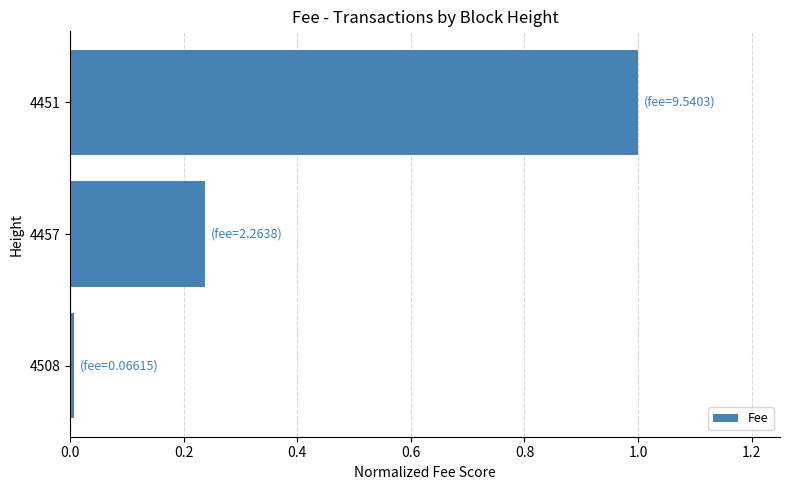

What is the sum of all values?

1.2